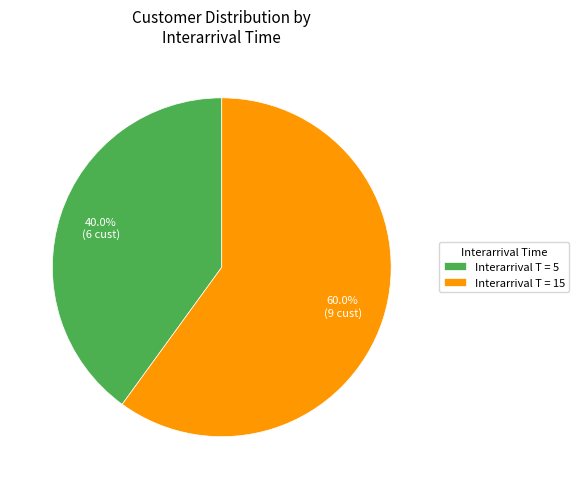

Is there any slice that represents more than half of the pie?

Yes